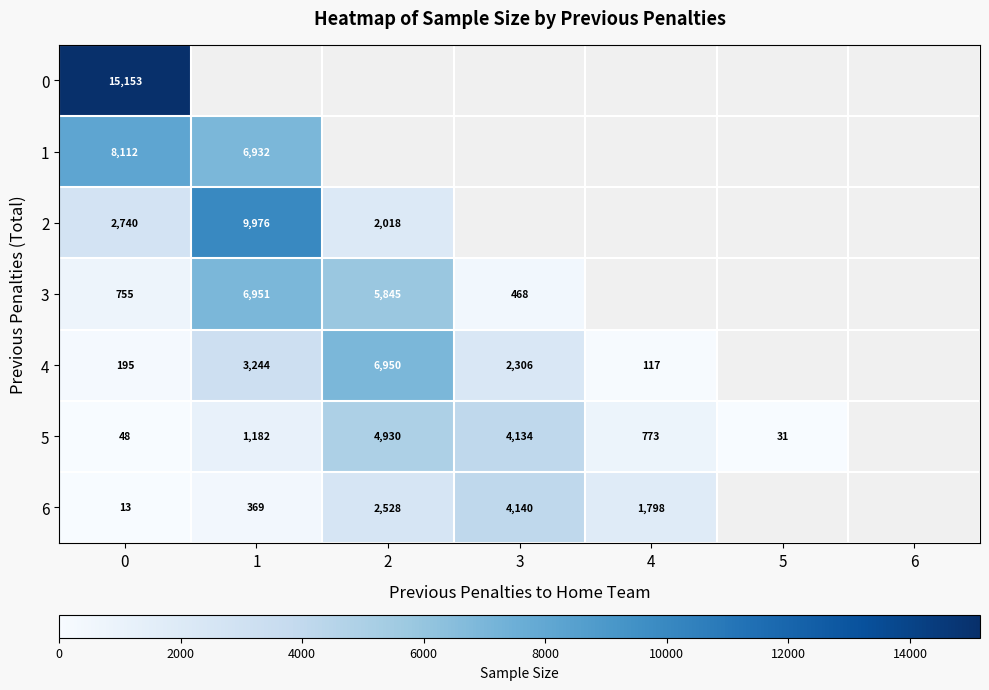

The 6 series shows 3 at 0. True or false?

False